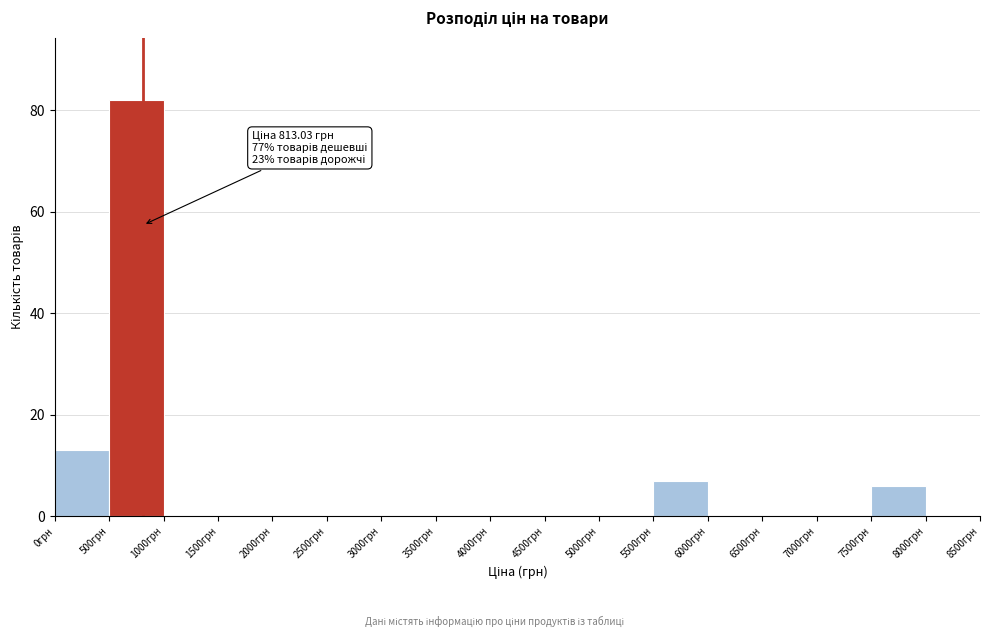

Over which range of the x-axis is the bar tallest?

500 to 1000